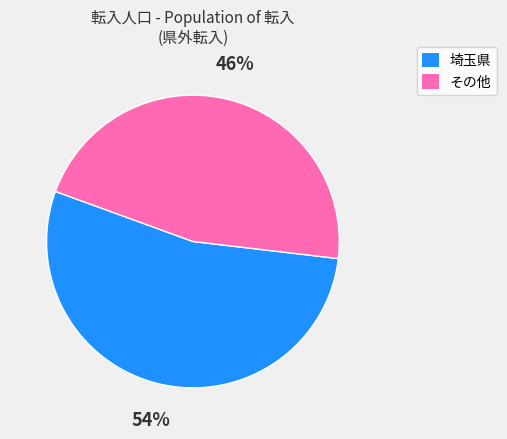

Is there any slice that represents more than half of the pie?

Yes